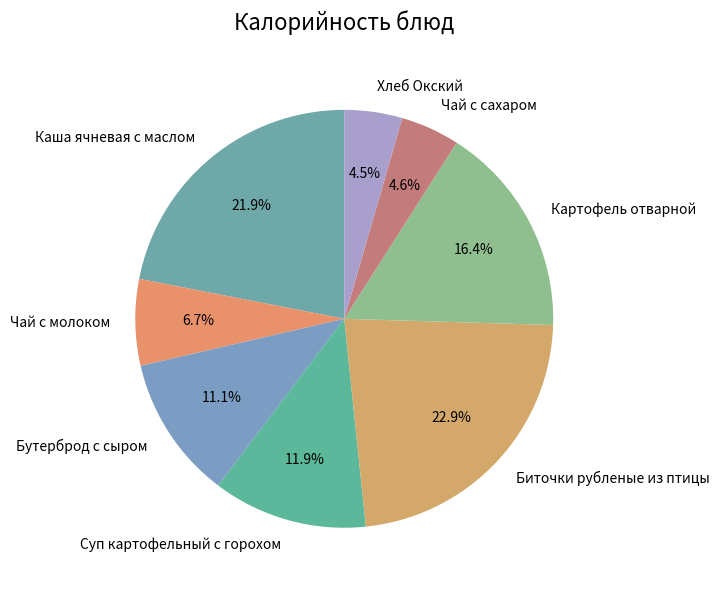

To the nearest percent, what is the combined percentage of Бутерброд с сыром and Чай с сахаром?

16%